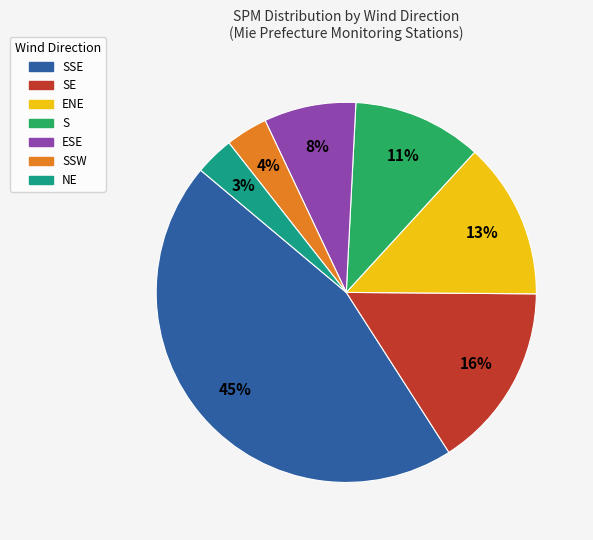

What percentage is the S slice, to the nearest percent?

11%